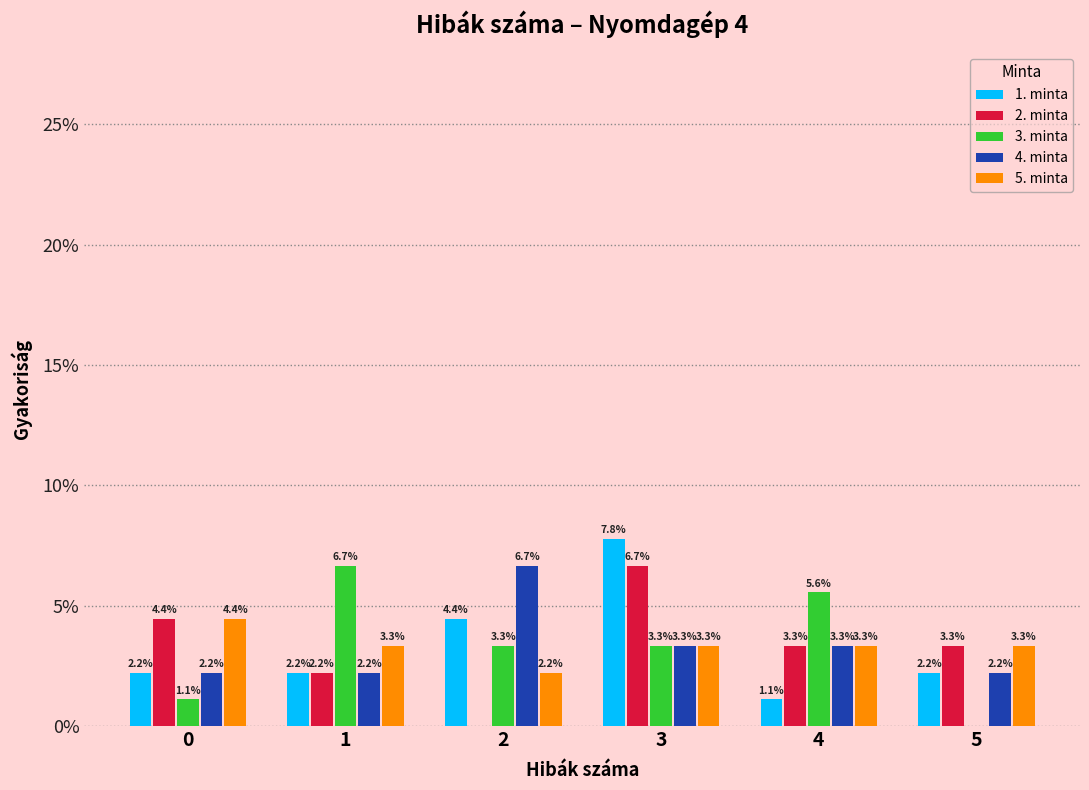

Reading left to right, what are all the values shown in this chart?

1. minta: 0=2.2	1=2.2	2=4.4	3=7.8	4=1.1	5=2.2
2. minta: 0=4.4	1=2.2	2=0.0	3=6.7	4=3.3	5=3.3
3. minta: 0=1.1	1=6.7	2=3.3	3=3.3	4=5.6	5=0.0
4. minta: 0=2.2	1=2.2	2=6.7	3=3.3	4=3.3	5=2.2
5. minta: 0=4.4	1=3.3	2=2.2	3=3.3	4=3.3	5=3.3